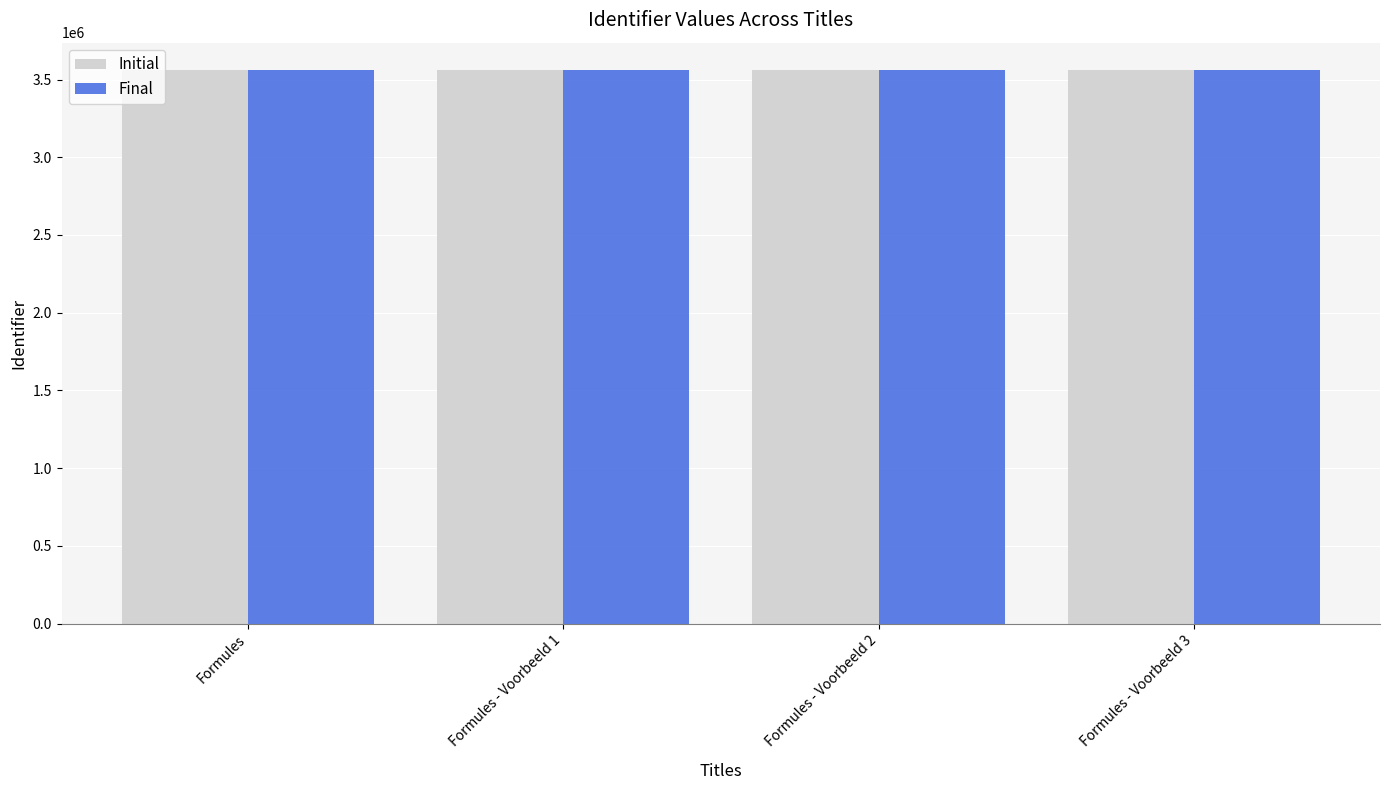

What is the label of the 2nd bar from the left?

Formules - Voorbeeld 1